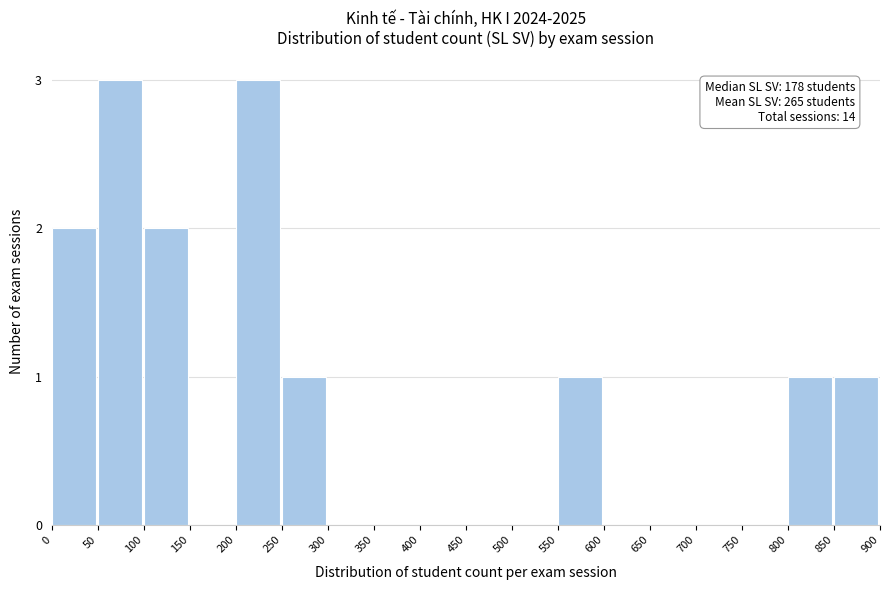

Reading left to right, list all the values displayed in this chart.

0=2	50=3	100=2	150=0	200=3	250=1	300=0	350=0	400=0	450=0	500=0	550=1	600=0	650=0	700=0	750=0	800=1	850=1